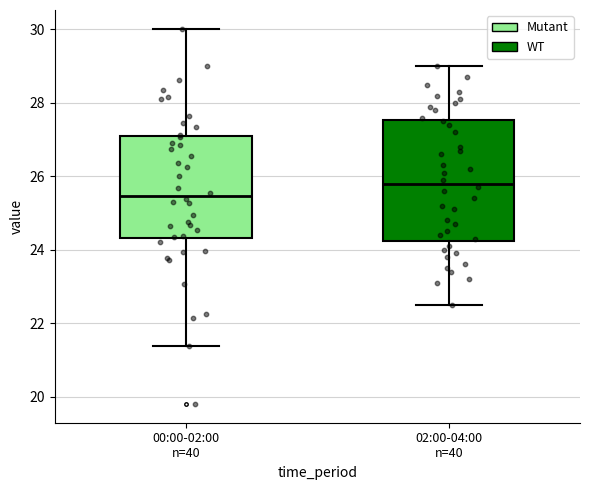

Where does the upper whisker of the box for 02:00-04:00 n=40 end on the y-axis? The values are not printed on the chart, so give them approximately, as read against the axis.

29.0